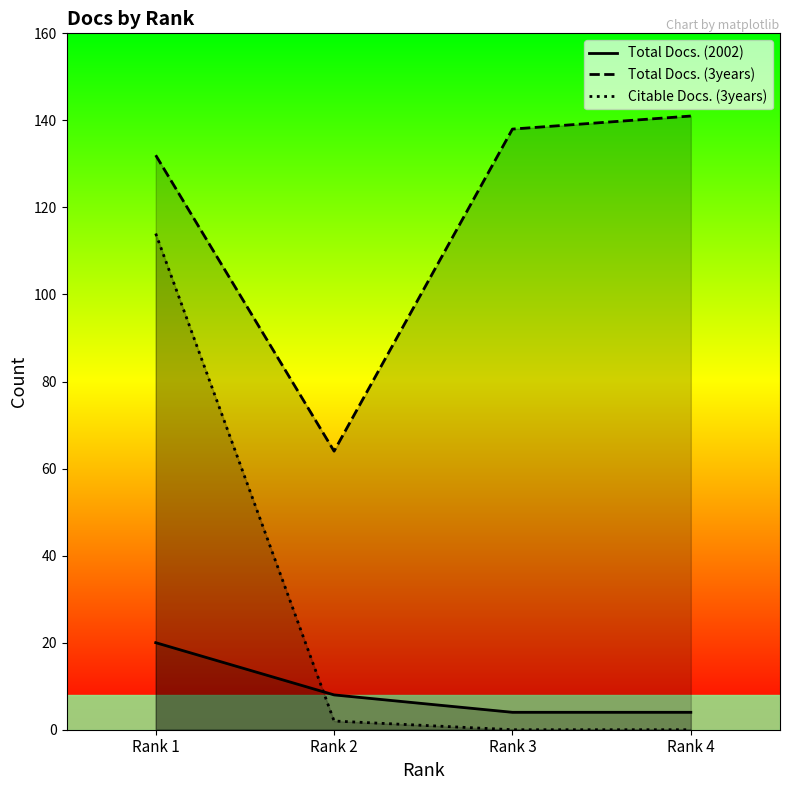

At which category is the sum across all series the highest?

Rank 1